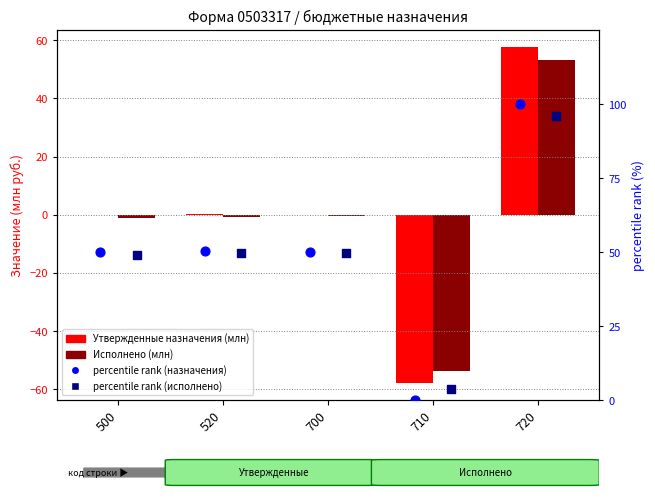

Which series reaches the minimum Y coordinate?

Утвержденные назначения (млн)